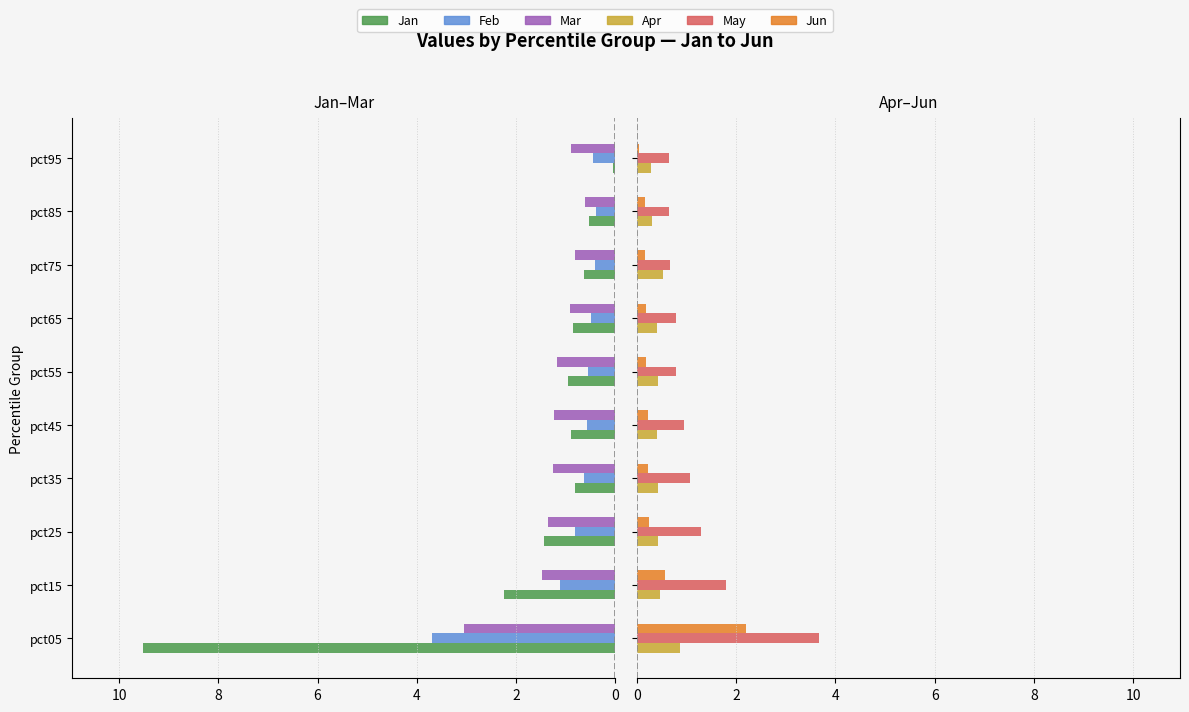

Does the chart contain stacked bars?

No